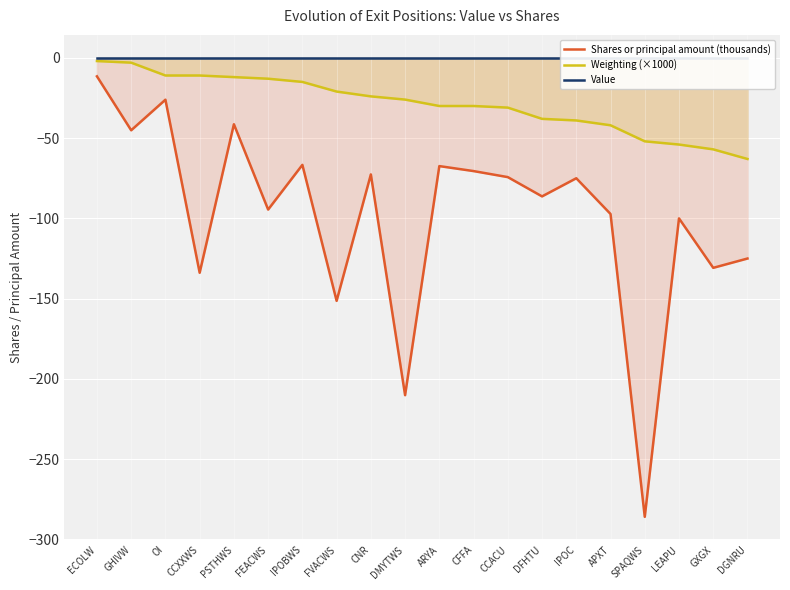

At how many categories does at least one series exceed -128?

20